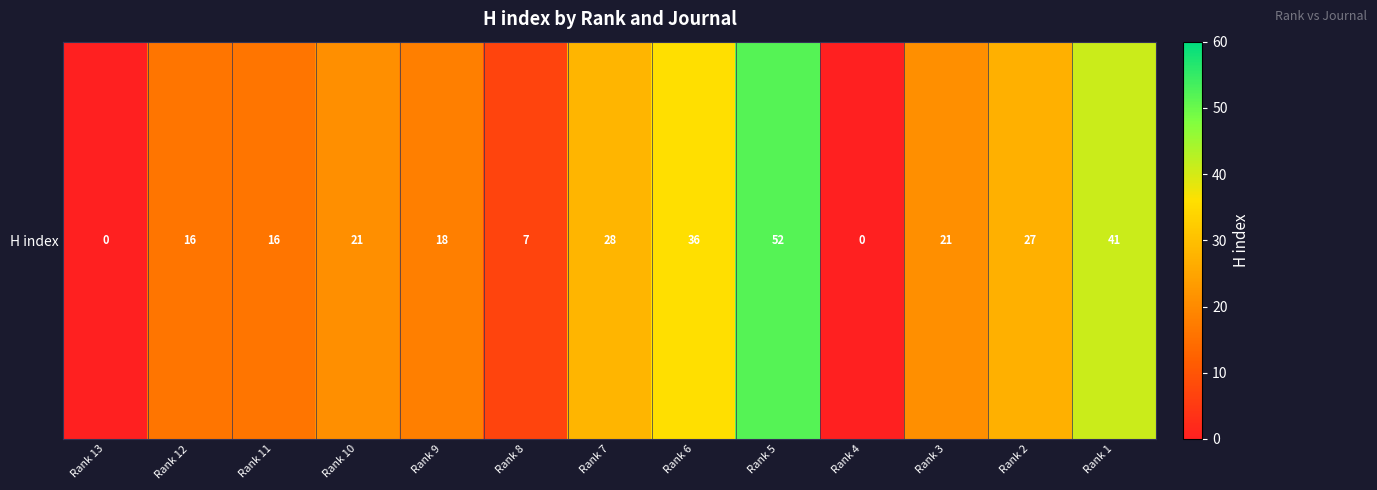

What is the average value?

22